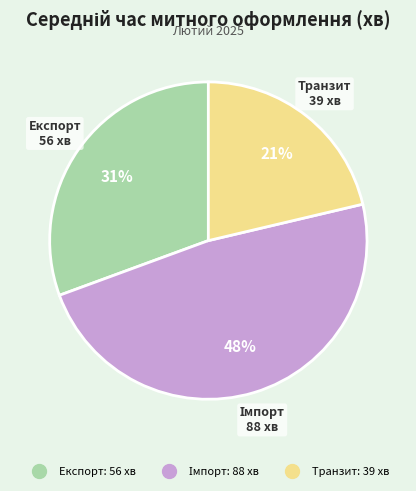

Does any single category account for the majority?

No